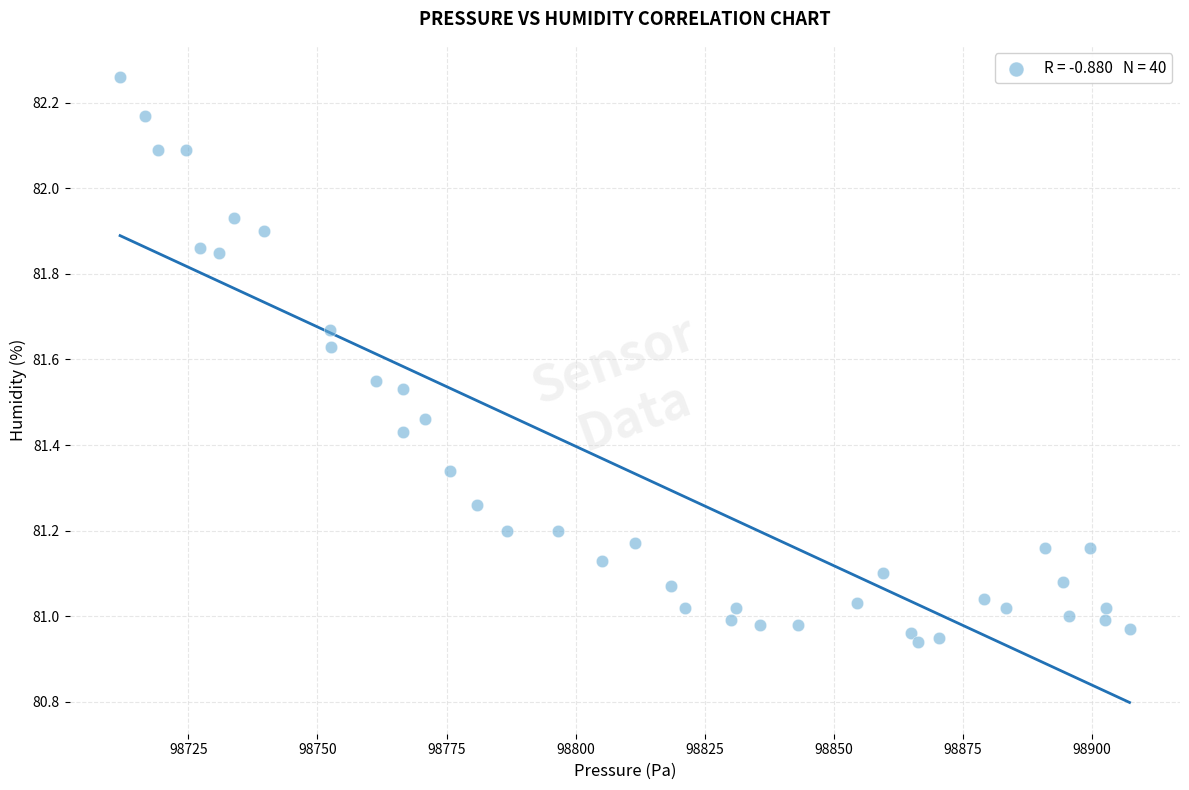

What is the range of X values (max minus min)?

195.4